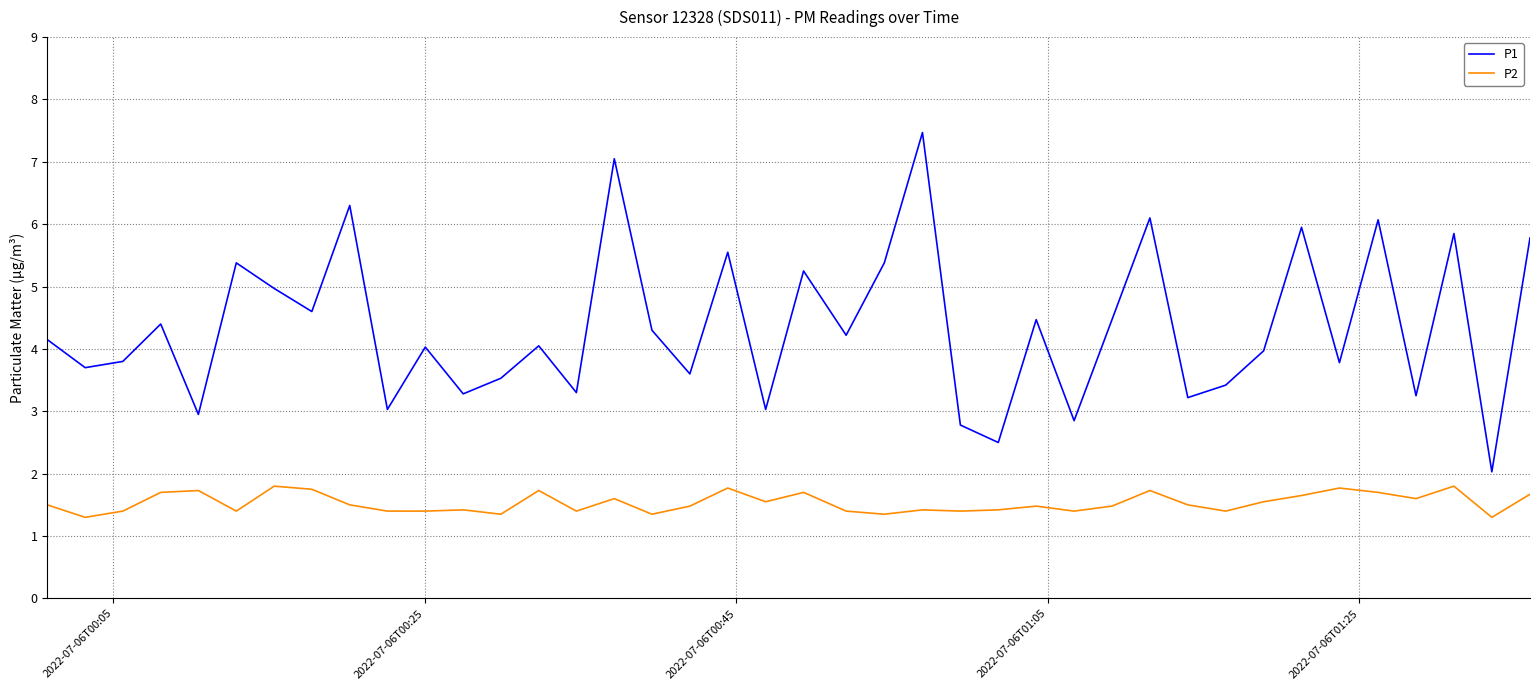

Which series has the largest total across all categories?

P1